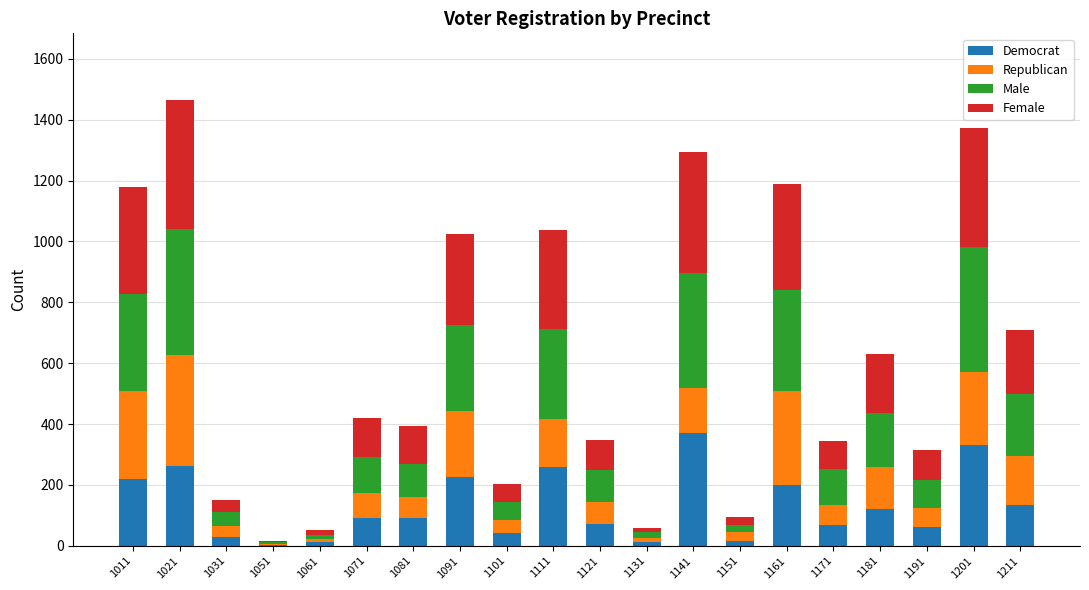

The Democrat series shows 126 at 1161. True or false?

False